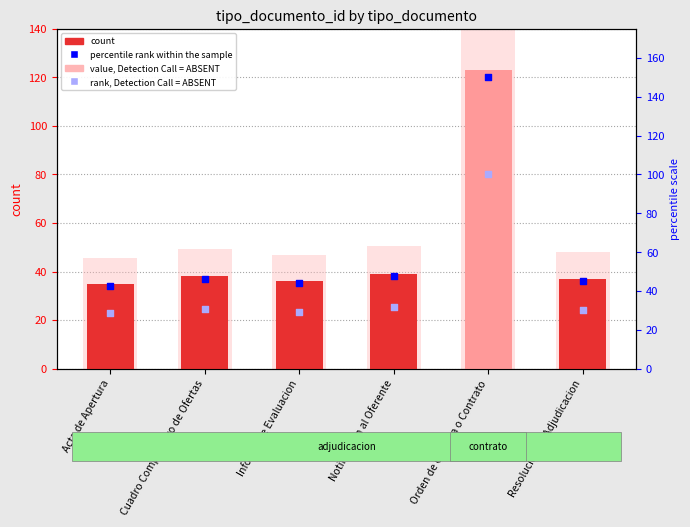

Is the value of value, Detection Call = ABSENT at Informe de Evaluacion greater than the value of percentile rank within the sample at Orden de Compra o Contrato?

No